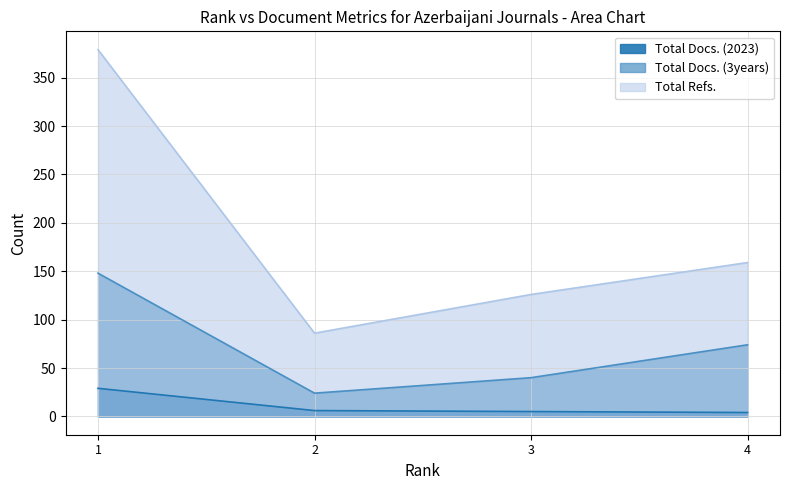

Is it true that Total Refs. equals 68 at 3?

False